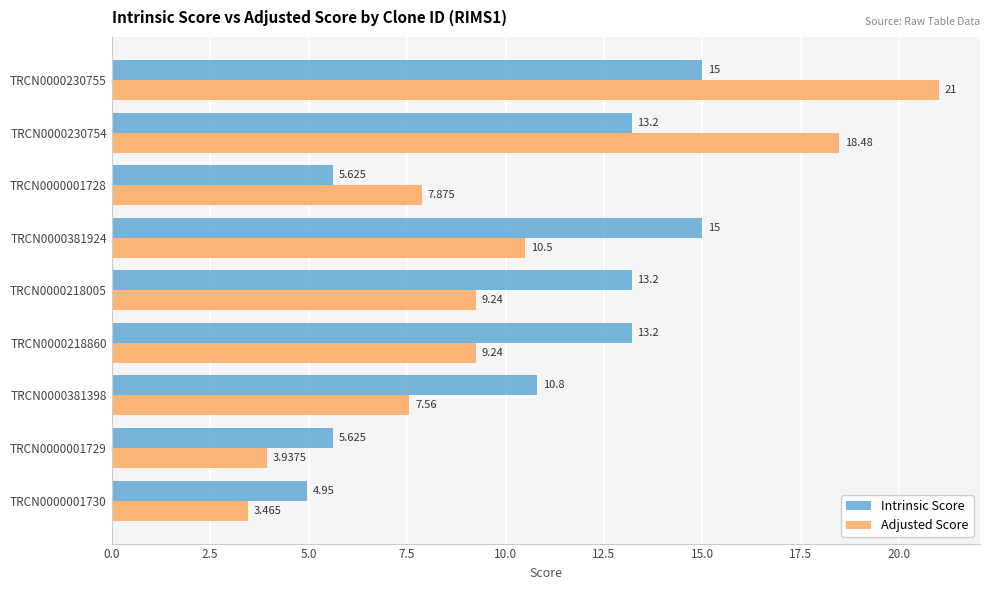

Which series changed the most between TRCN0000218860 and TRCN0000381398?

Intrinsic Score